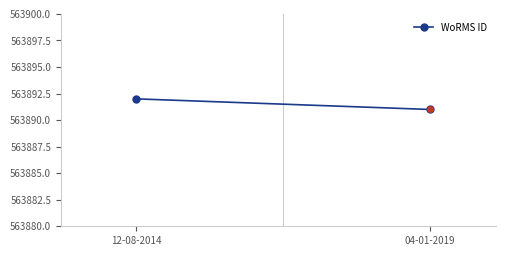

At which label is the value closest to 563891?

04-01-2019